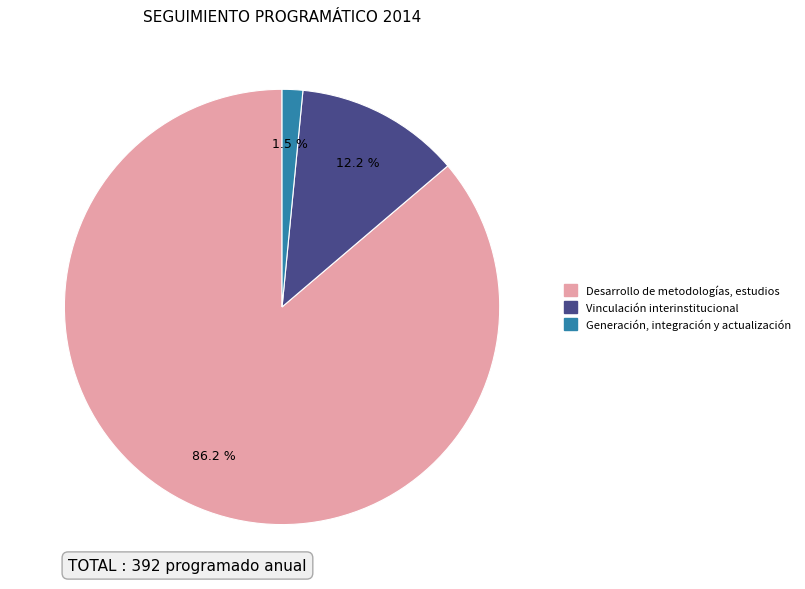

Does any single category account for the majority?

Yes